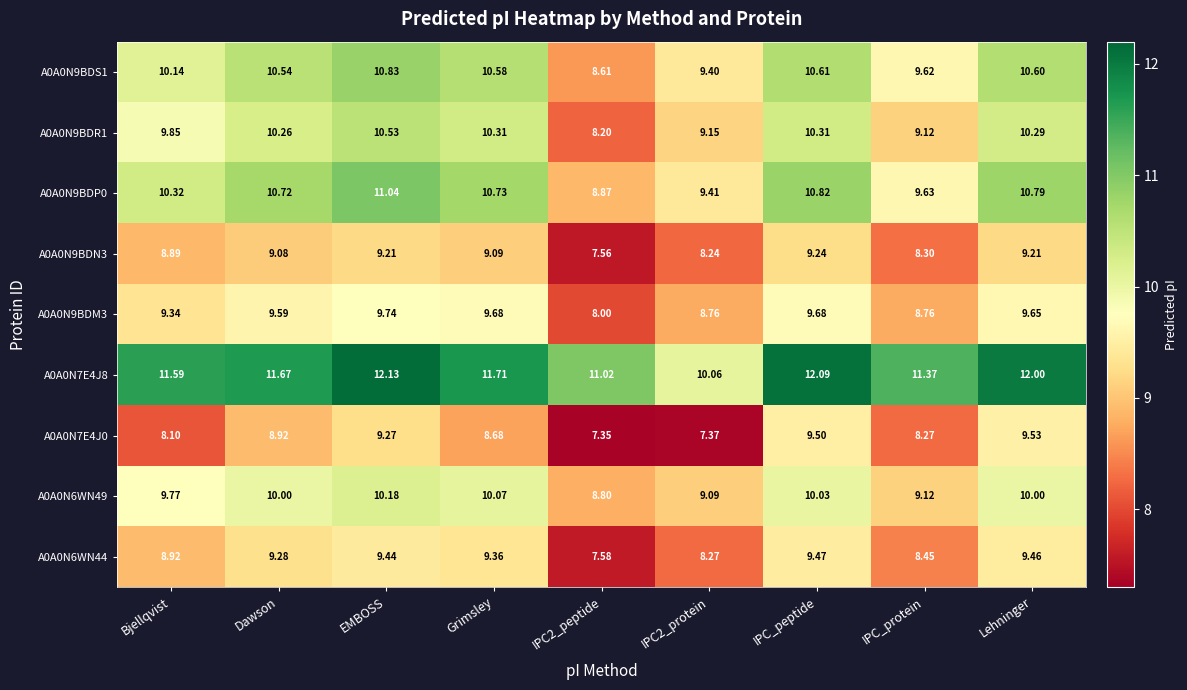

Where is A0A0N7E4J0 nearest to the value 8?

Bjellqvist